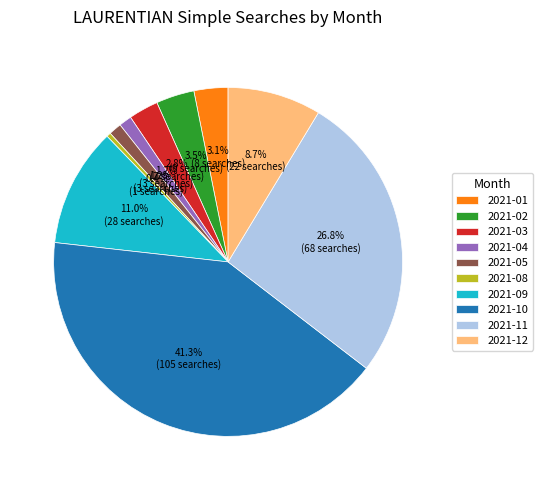

True or false: 2021-09 accounts for 1% of the total.

False